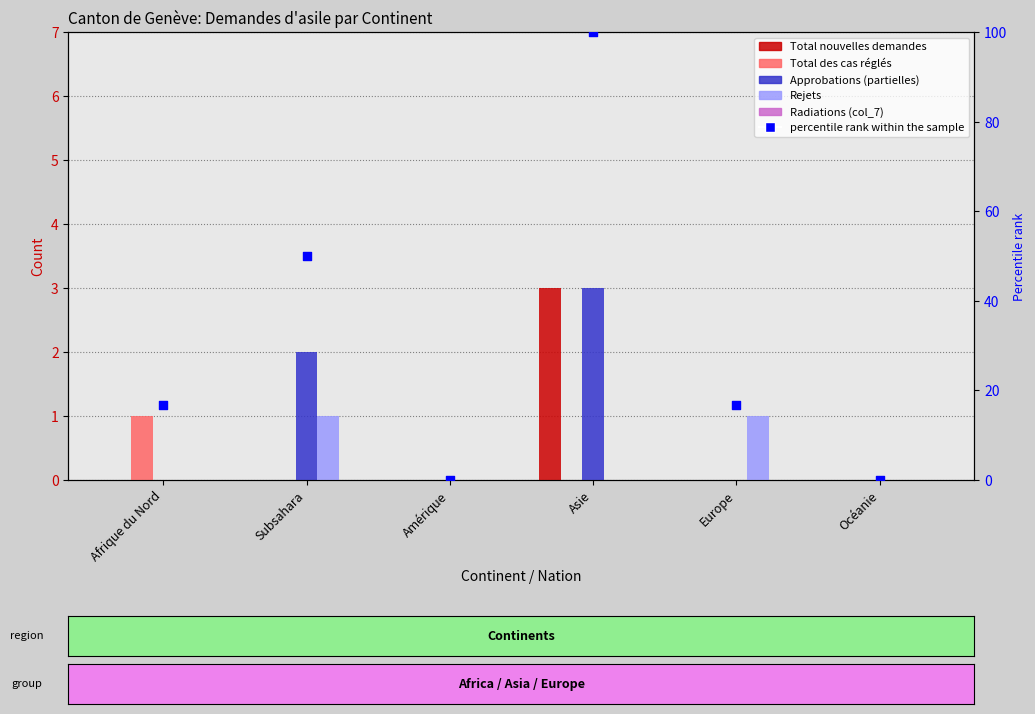

Is the value of percentile rank within the sample at Europe greater than the value of Rejets at Europe?

Yes